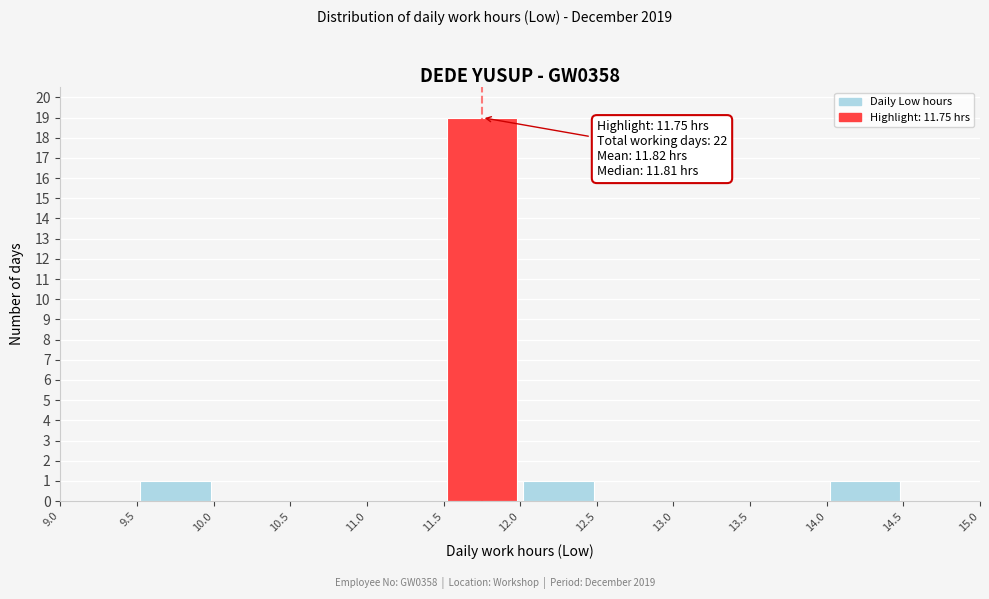

Over which range of the x-axis is the bar tallest?

11.5 to 12.0